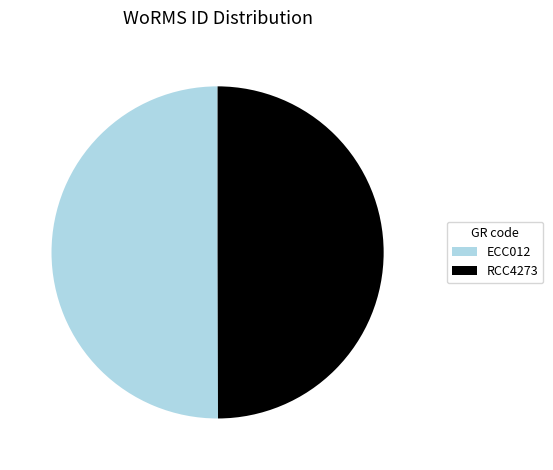

True or false: RCC4273 accounts for 59% of the total.

False